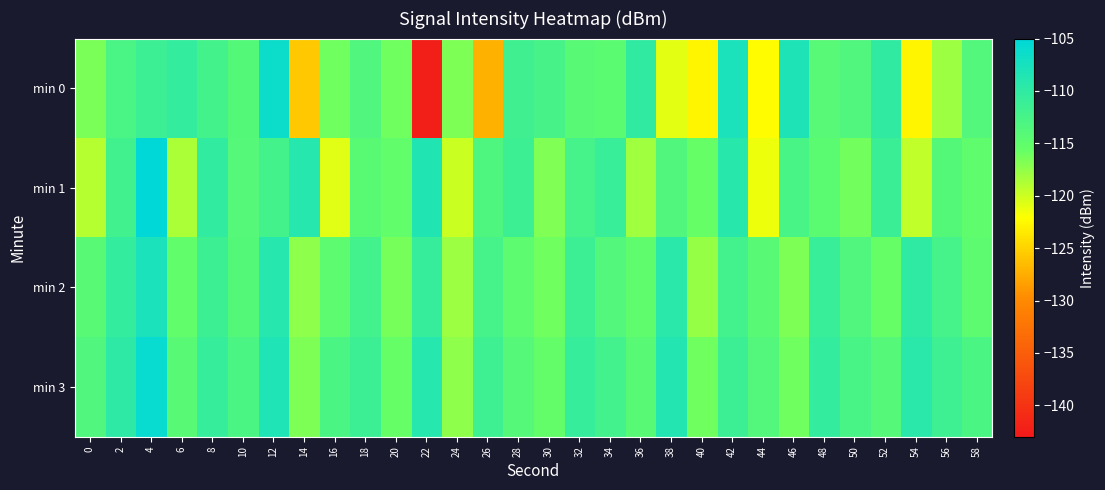

How many distinct data groups are displayed?

4